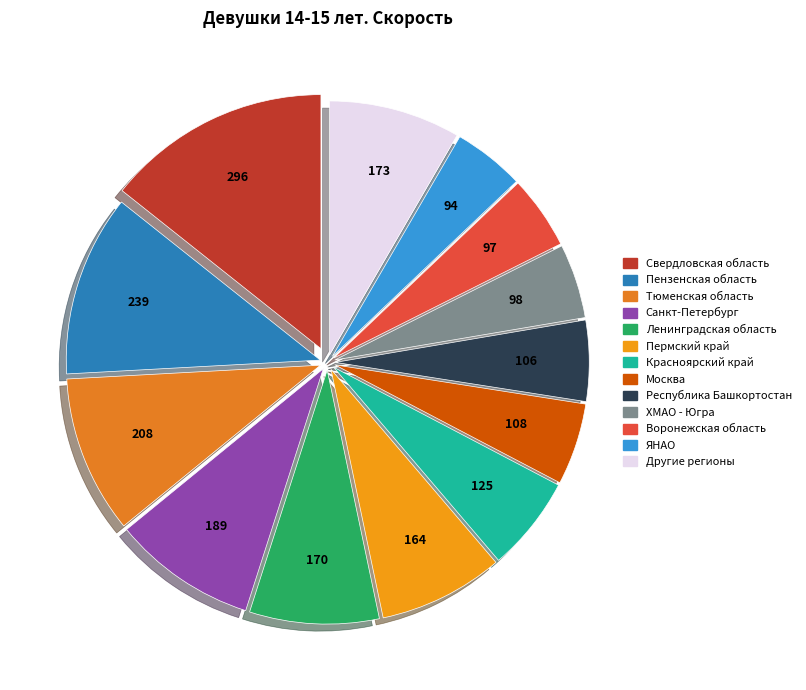

To the nearest percent, what is the combined percentage of Республика Башкортостан and Воронежская область?

10%